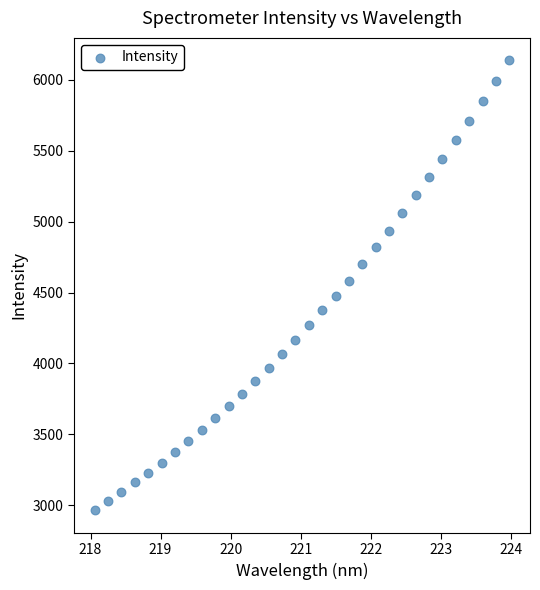

What is the range of X values (max minus min)?

5.9